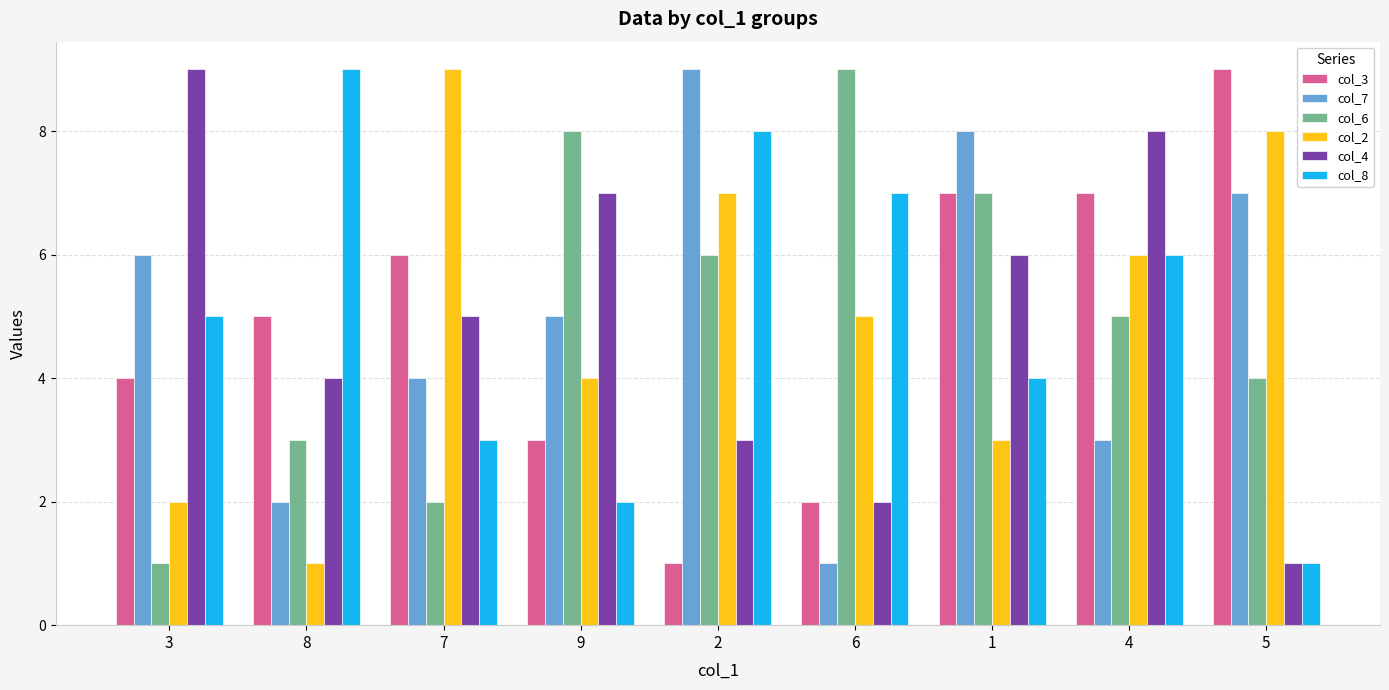

What is the total value across all series at 2?

34